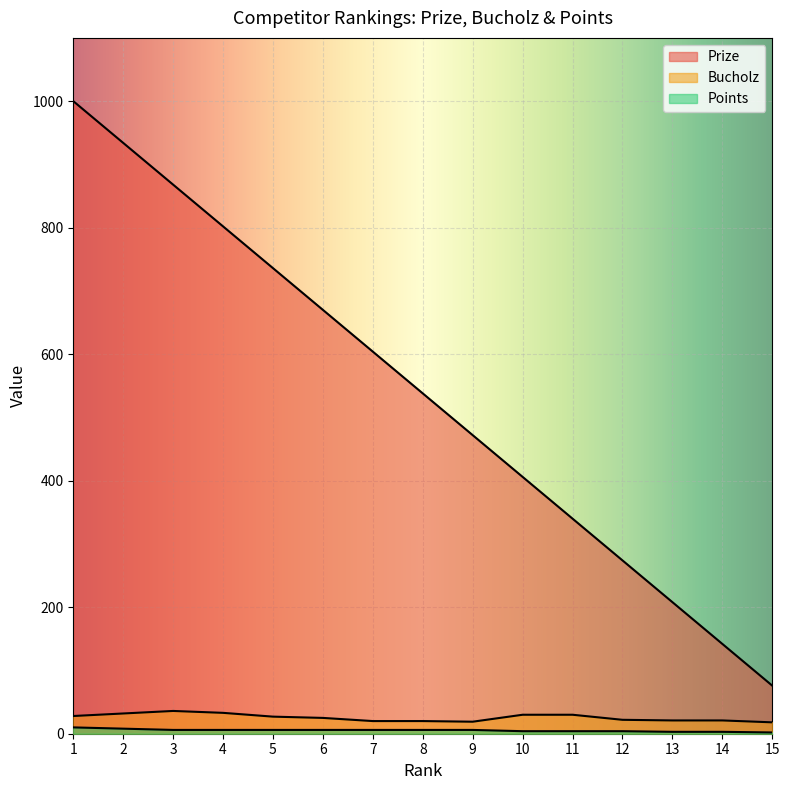

At 5, list the series in order from largest to smallest.

Prize, Bucholz, Points